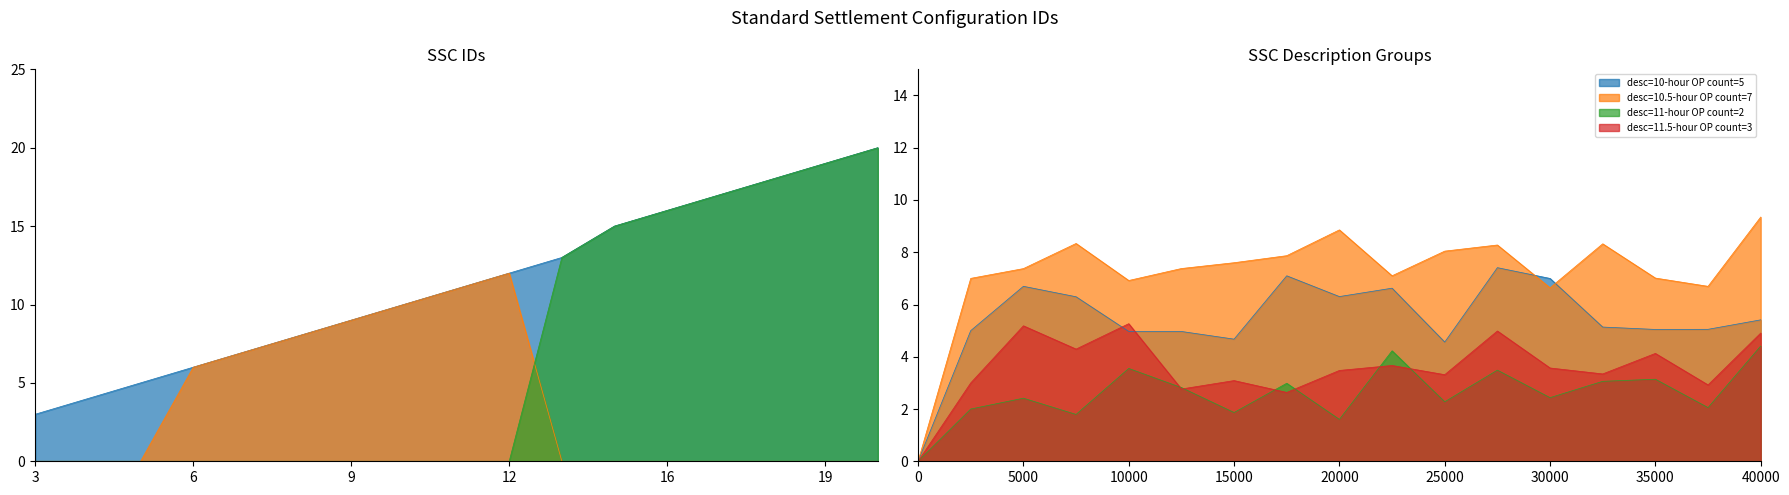

At which label does 10-hour OP first exceed 11?

12